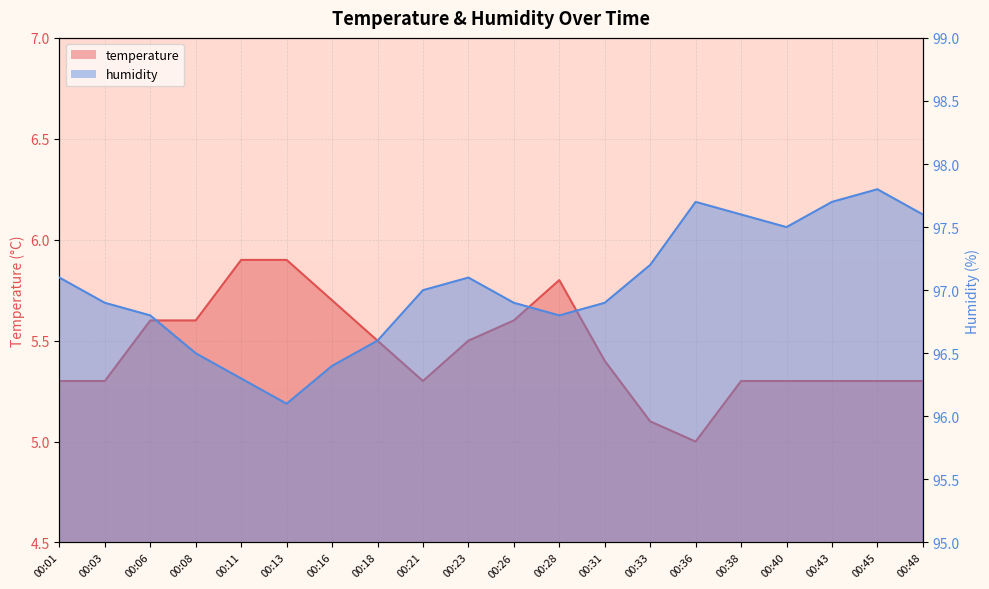

The value of humidity at 00:45 is 46.2. True or false?

False